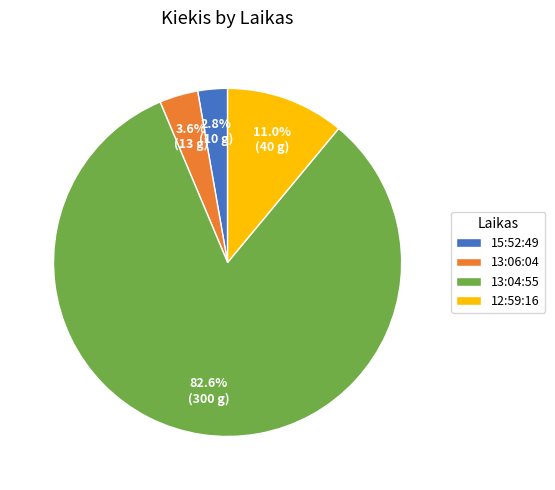

What is the majority slice?

13:04:55